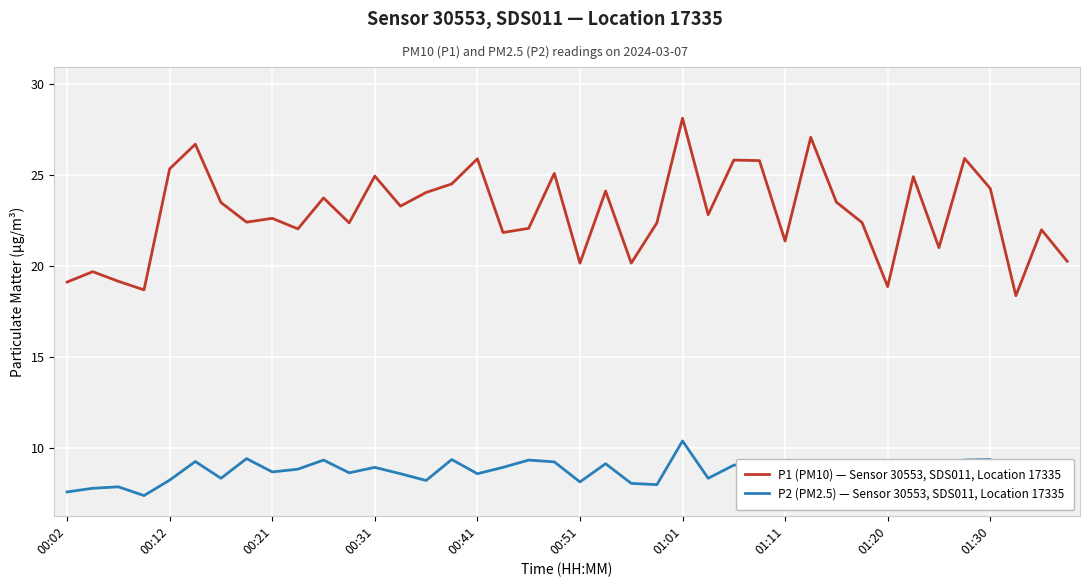

Reading left to right, list all the values displayed in this chart.

P1 (PM10) — Sensor 30553, SDS011, Location 17335: 19.1	19.7	19.2	18.7	25.4	26.7	23.5	22.4	22.6	22.1	23.8	22.4	24.9	23.3	24.1	24.5	25.9	21.9	22.1	25.1	20.2	24.1	20.2	22.4	28.1	22.8	25.8	25.8	21.4	27.1	23.5	22.4	18.9	24.9	21.0	25.9	24.3	18.4	22.0	20.3
P2 (PM2.5) — Sensor 30553, SDS011, Location 17335: 7.6	7.8	7.9	7.4	8.2	9.3	8.3	9.4	8.7	8.8	9.3	8.7	8.9	8.6	8.2	9.4	8.6	8.9	9.3	9.2	8.2	9.2	8.1	8.0	10.4	8.3	9.1	9.2	9.2	9.2	8.8	8.9	8.3	9.2	9.1	9.3	9.4	7.4	9.0	8.1